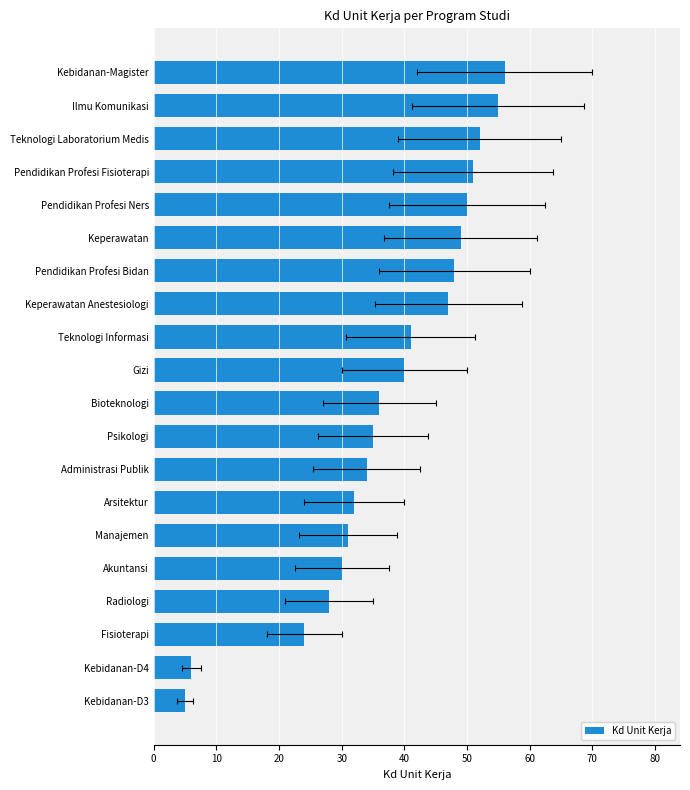

What is the maximum value shown in the chart?

56